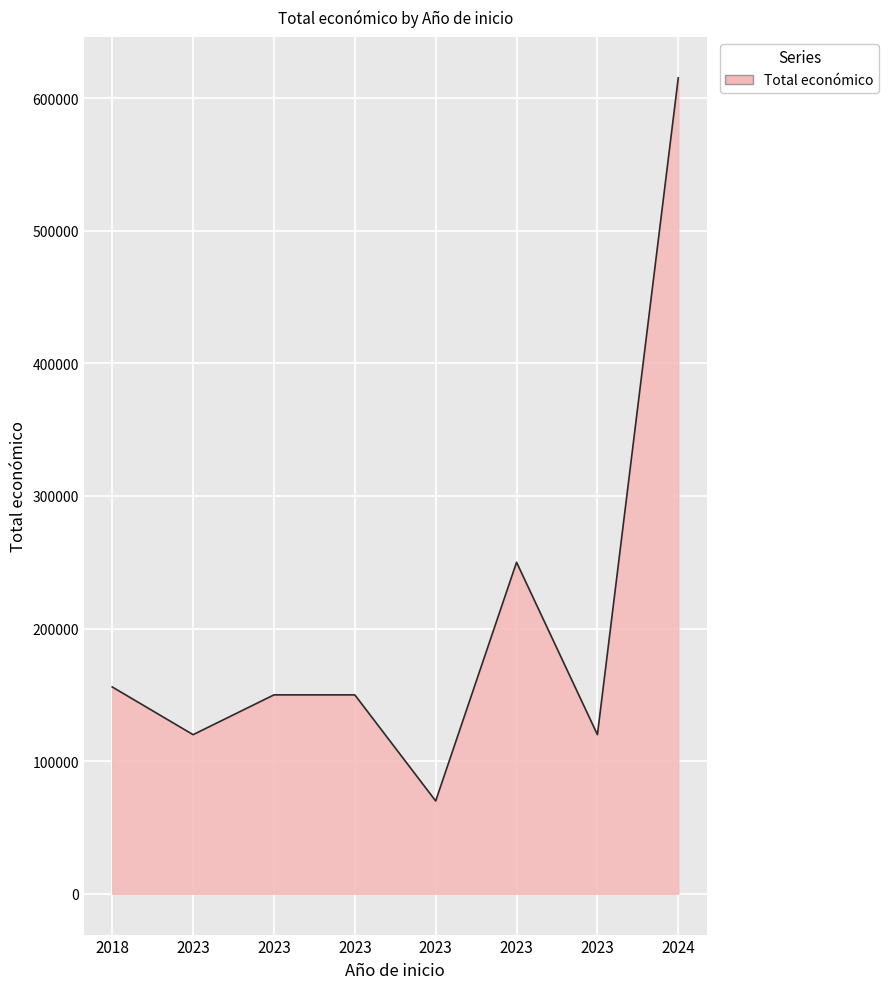

What is the value of the 7th point from the left?

120000